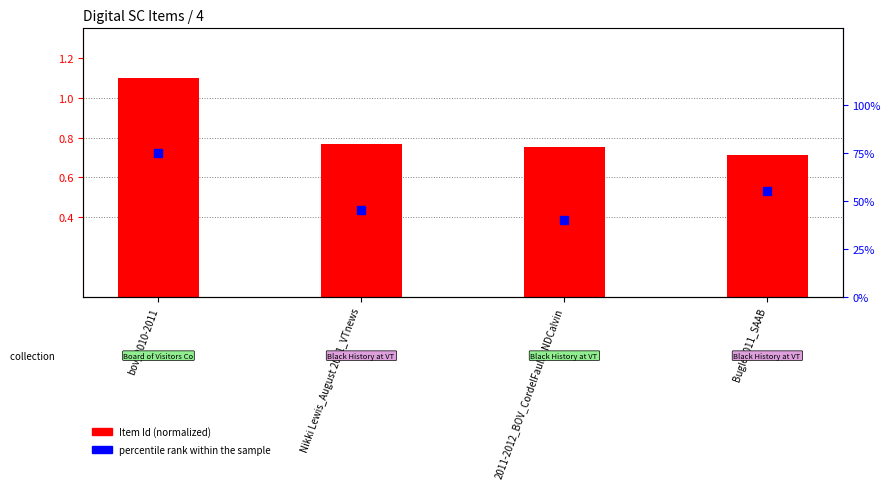

What are all the series names shown in the legend?

Item Id (normalized), percentile rank within the sample